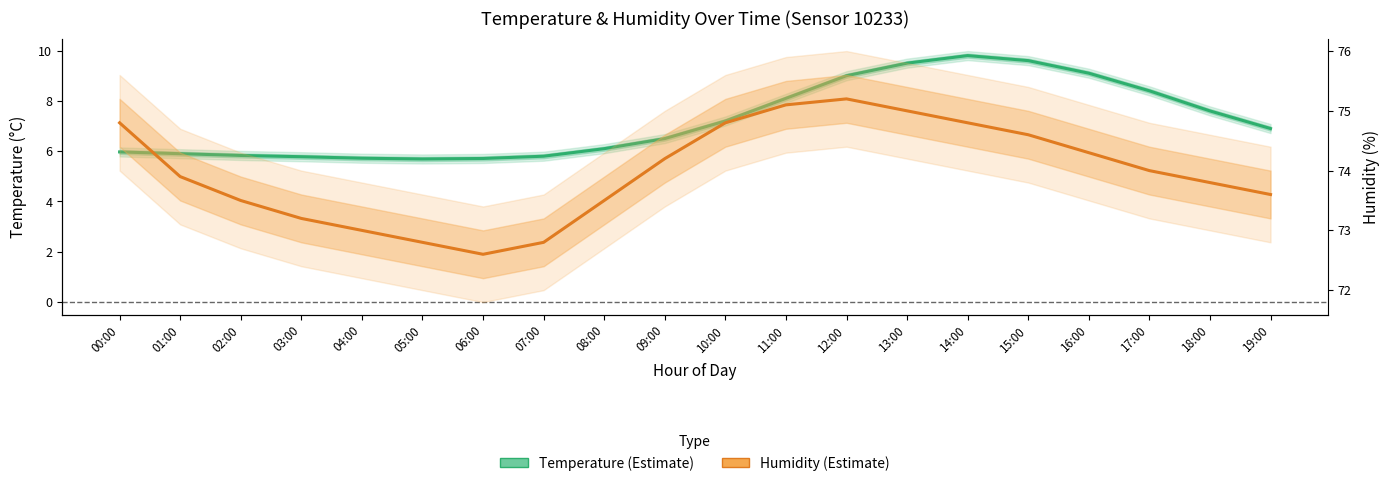

True or false: Temperature (°C) has a value of 2.7 at 16:00.

False